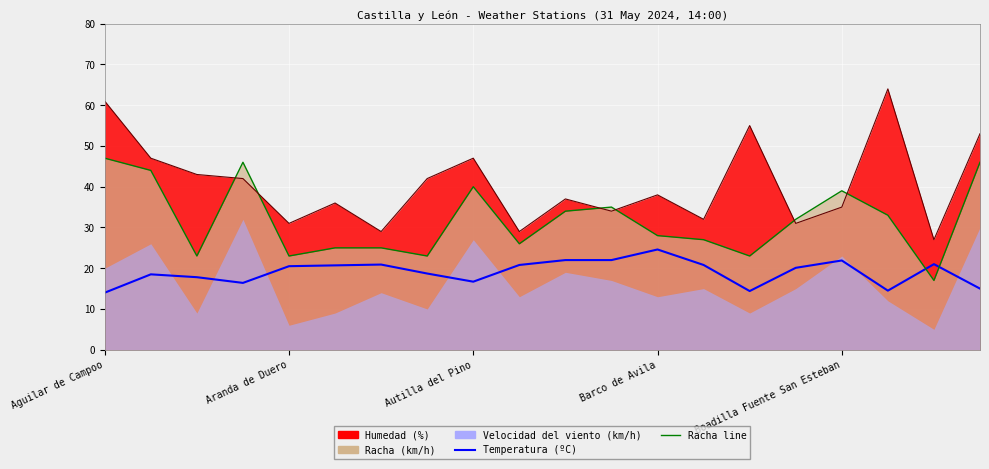

At how many categories does at least one series exceed 57?

2